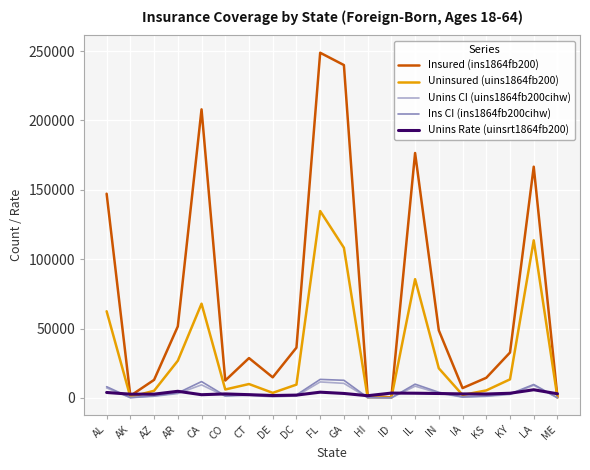

The value of Ins CI (ins1864fb200cihw) at AL is 8091.0. True or false?

True